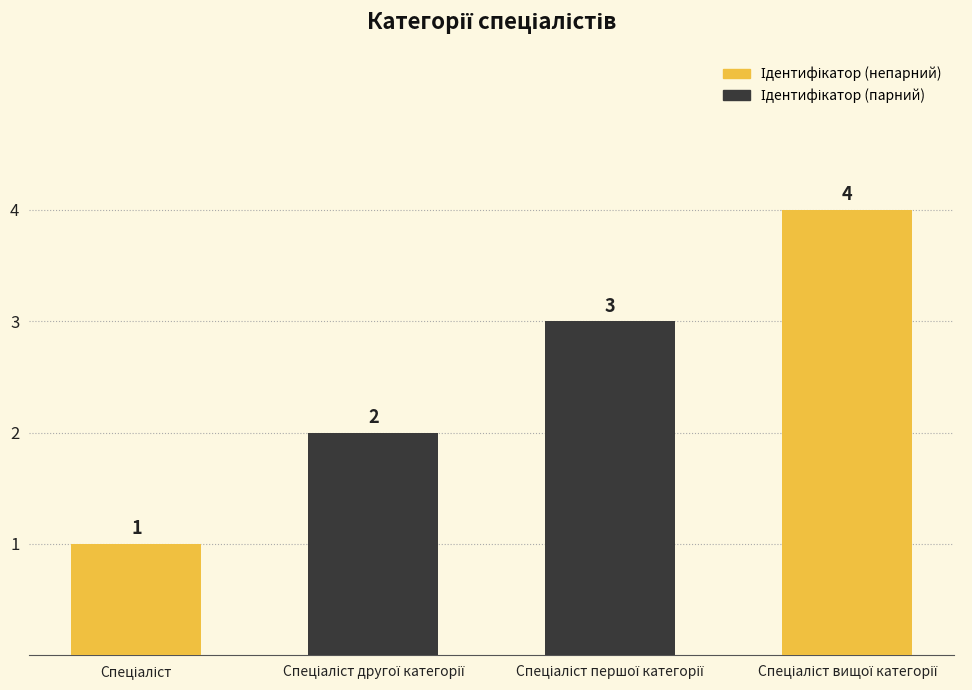

The value at Спеціаліст першої категорії is 1. True or false?

False